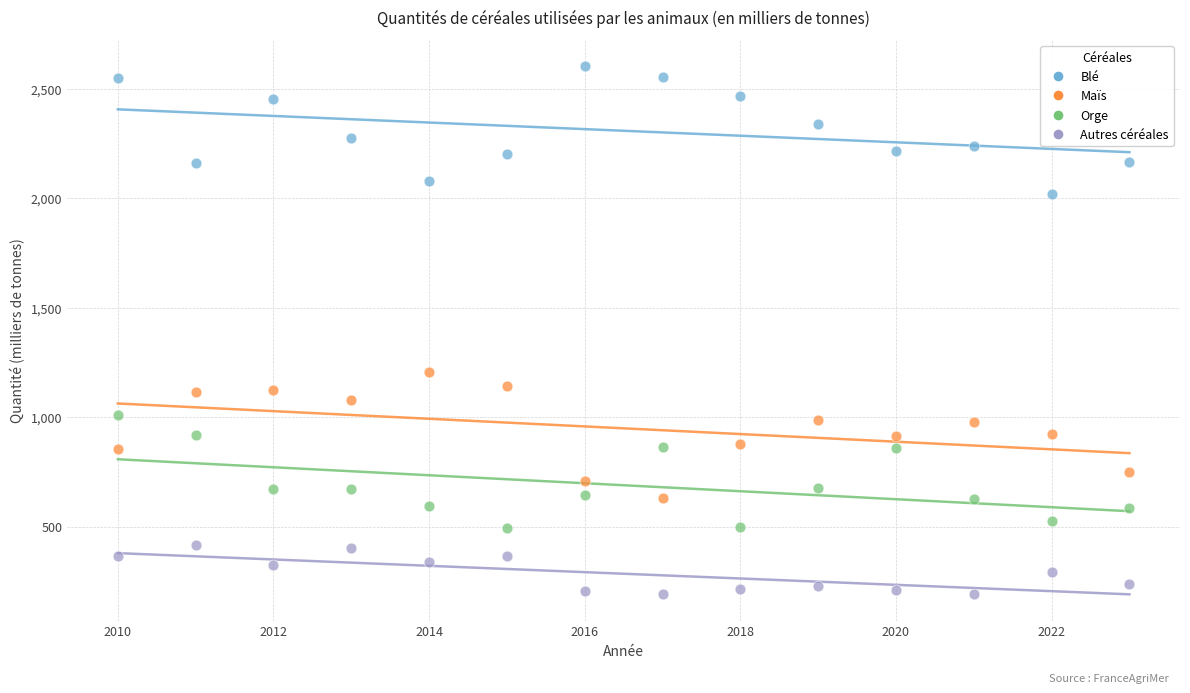

What is the X range (max minus min) for the scatter plot?

13.0